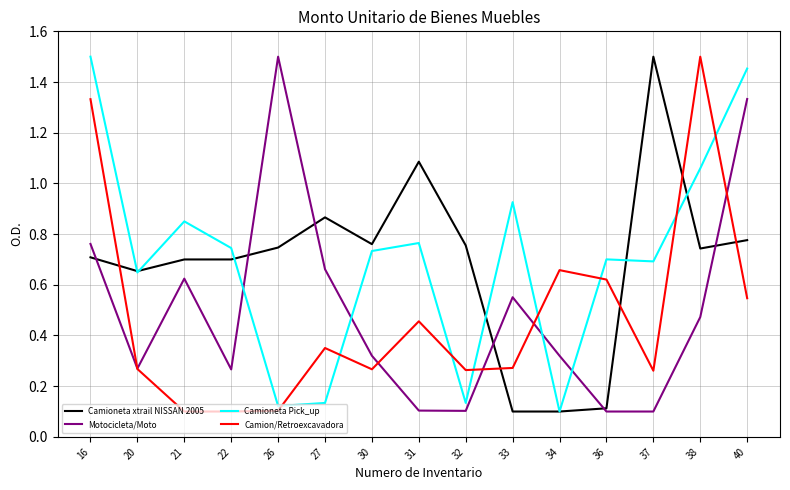

True or false: Camioneta Pick_up and Camion/Retroexcavadora intersect in this chart.

True